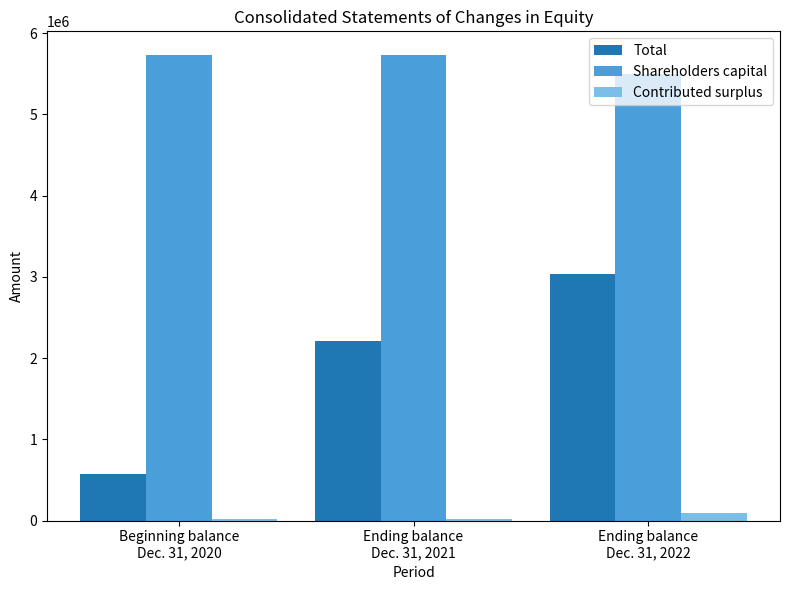

What are all the series names shown in the legend?

Total, Shareholders capital, Contributed surplus